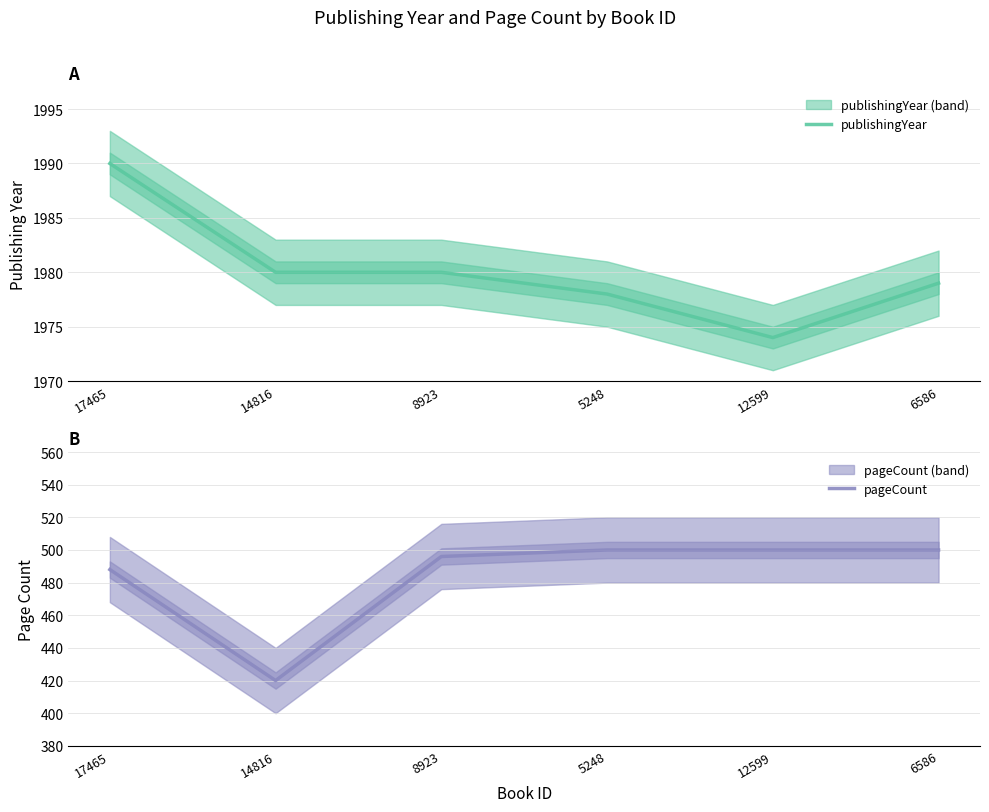

True or false: publishingYear and pageCount intersect in this chart.

False